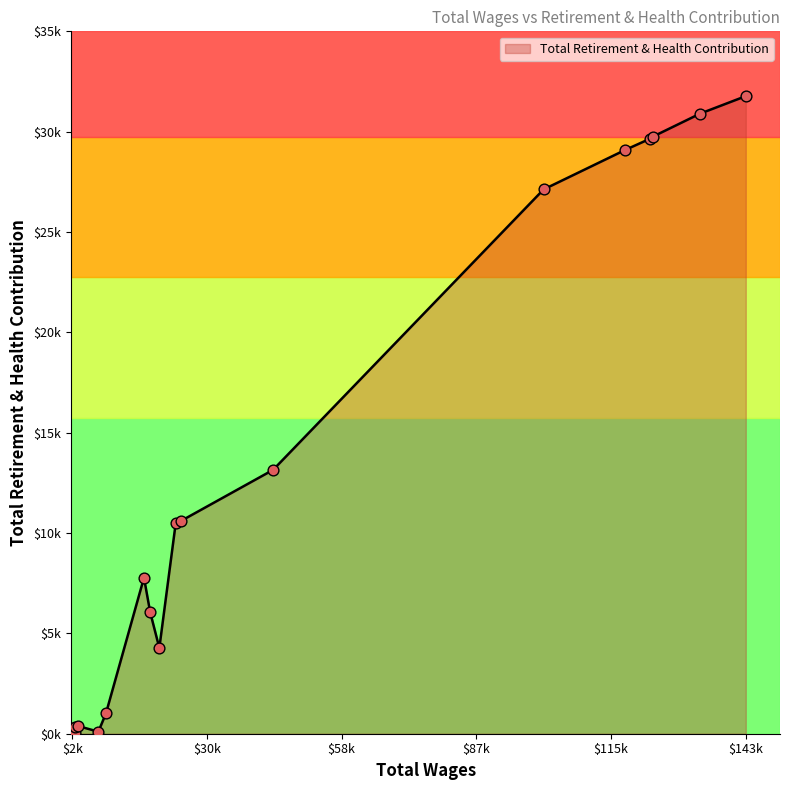

Approximately how many times larger is the value at 143873.0 compared to 2821.0?

89.5